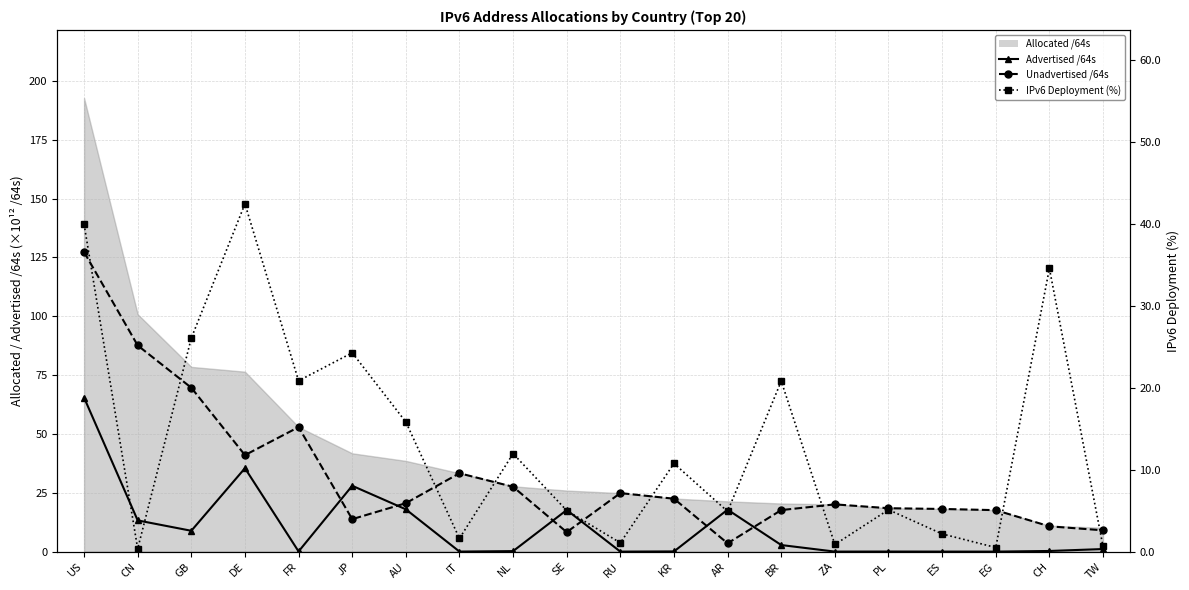

Where does the IPv6 Deployment (%) series first go above 10?

US